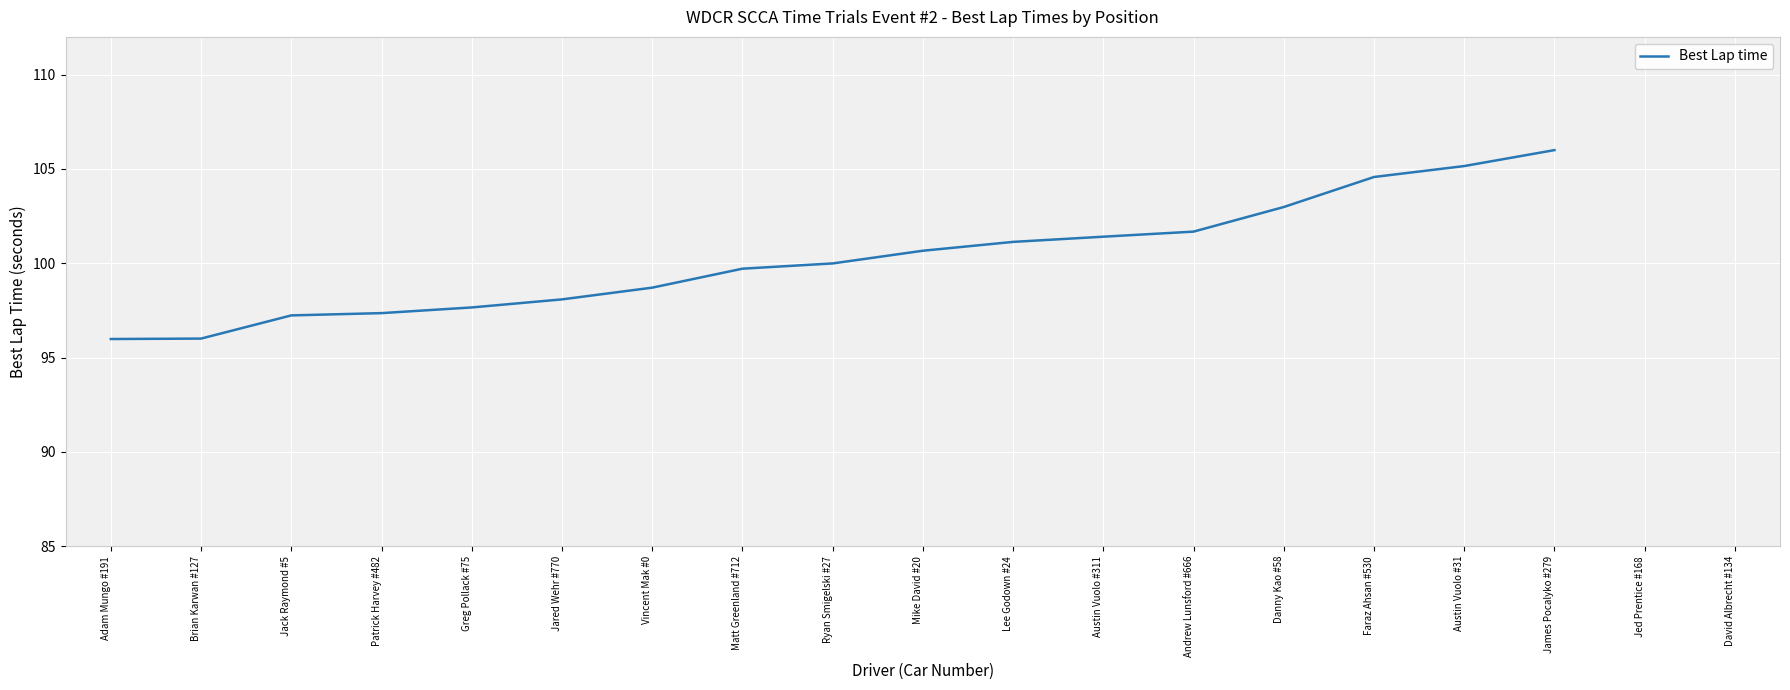

Is it true that the value at Greg Pollack #75 is 97.7?

True